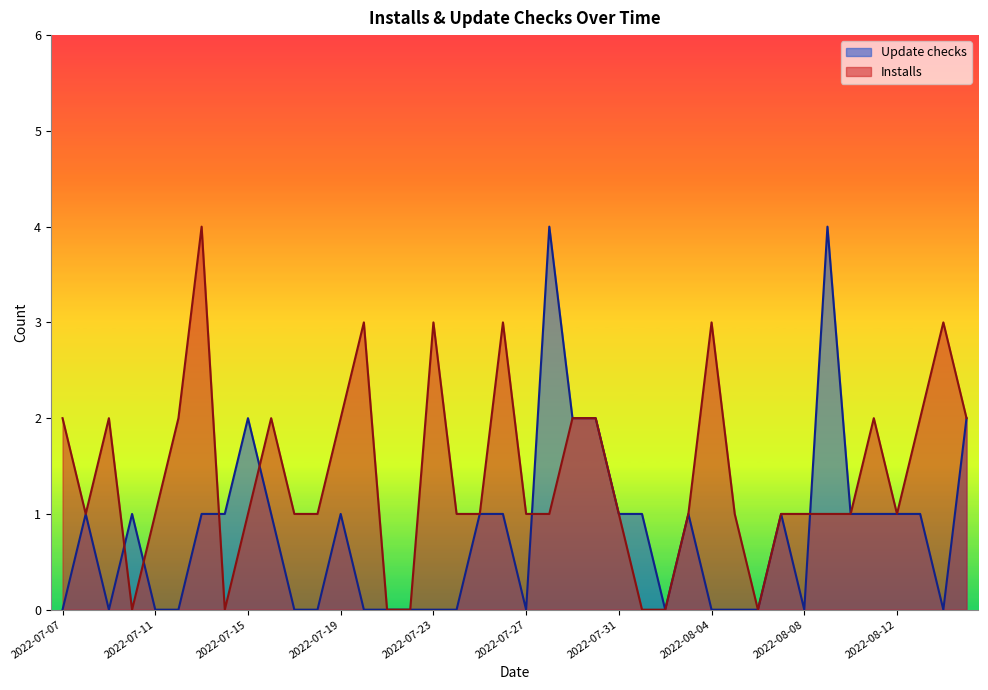

How many interior local valleys does the Update checks series have?

5